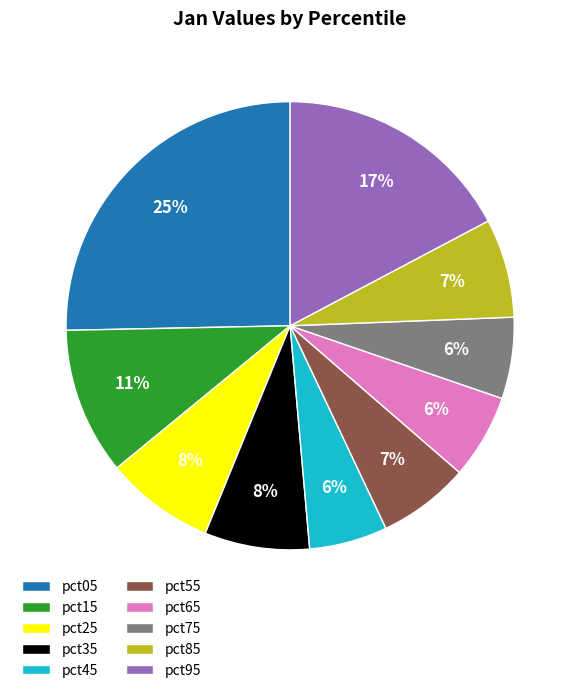

Is it true that pct35 is 8% of the pie?

True